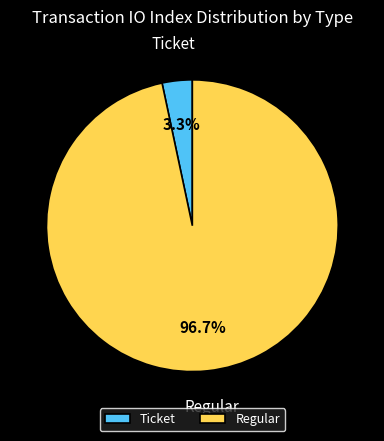

Which category has the smallest portion of the pie?

Ticket